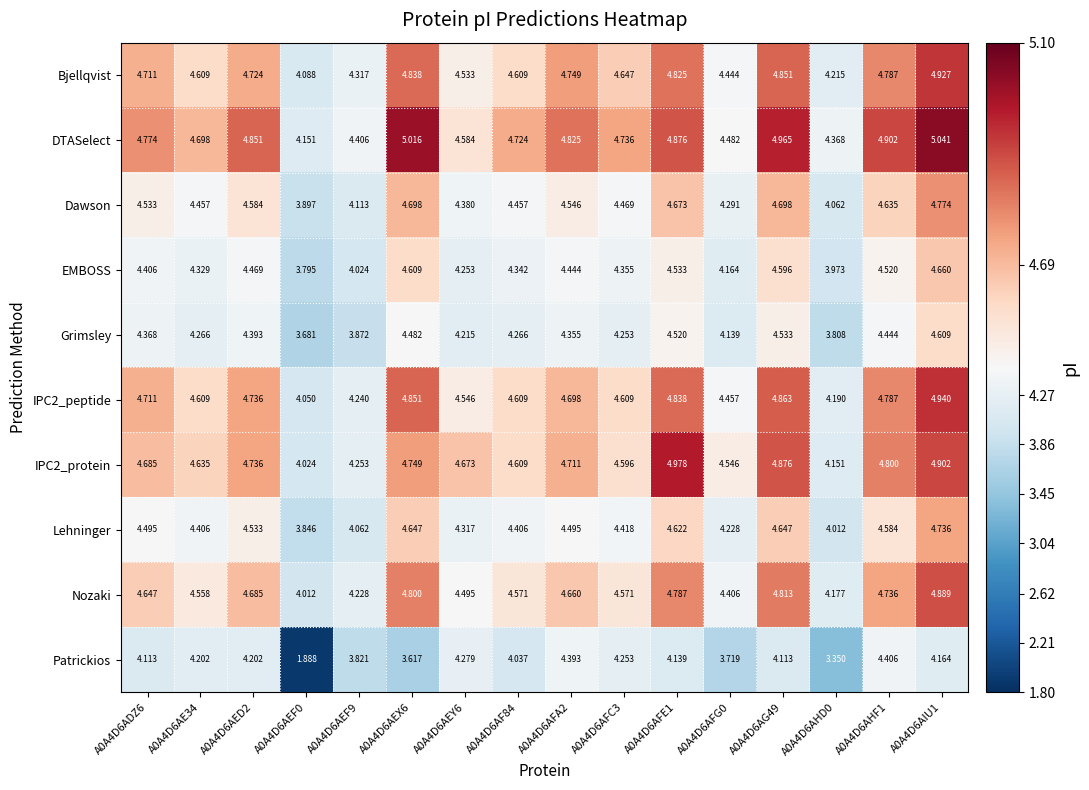

Which series has the largest range (max minus min)?

Patrickios